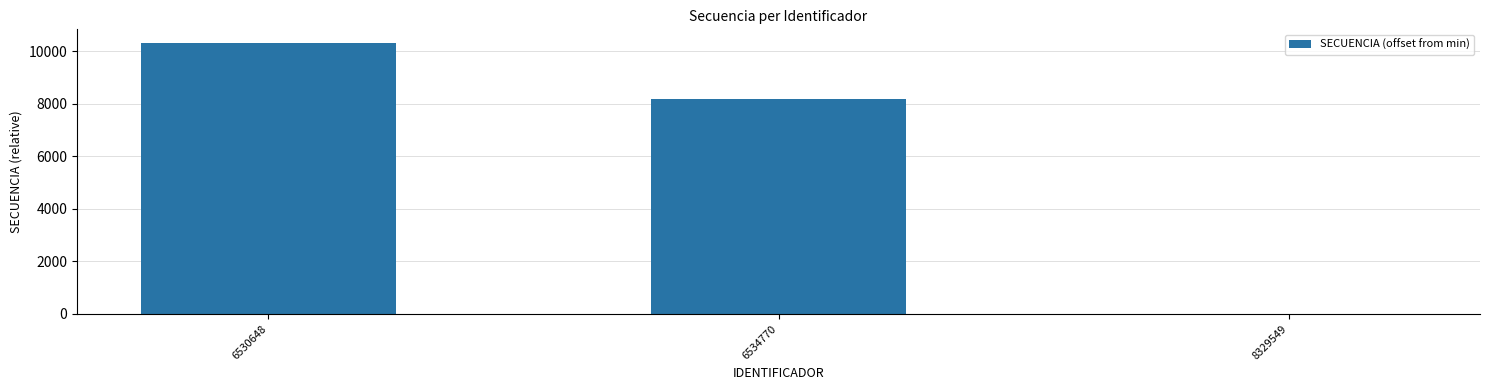

Count the values in the range 0 to 10321.

3